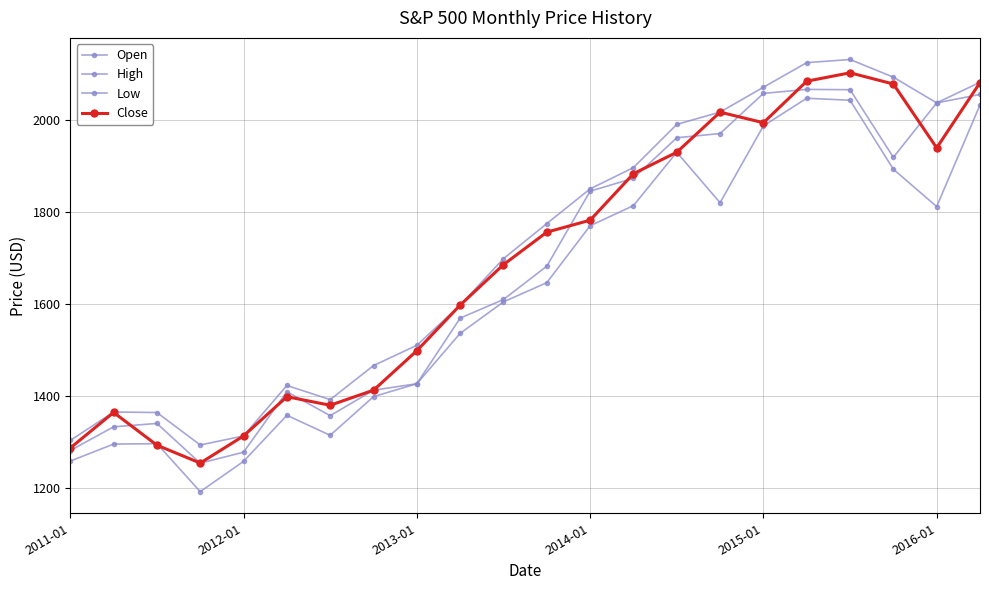

How many times do Close and Low cross each other?

2